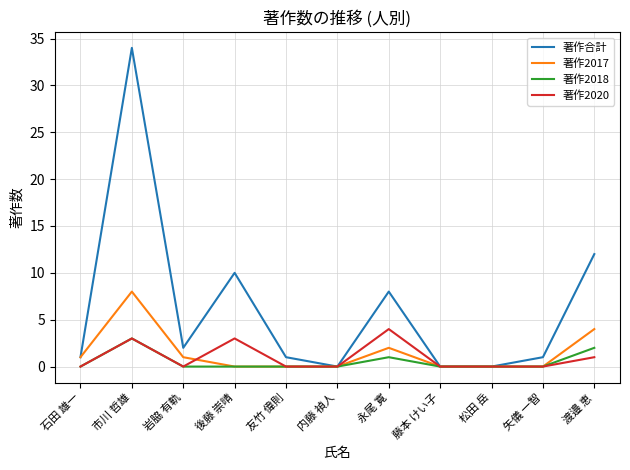

At how many categories does at least one series exceed 16?

1